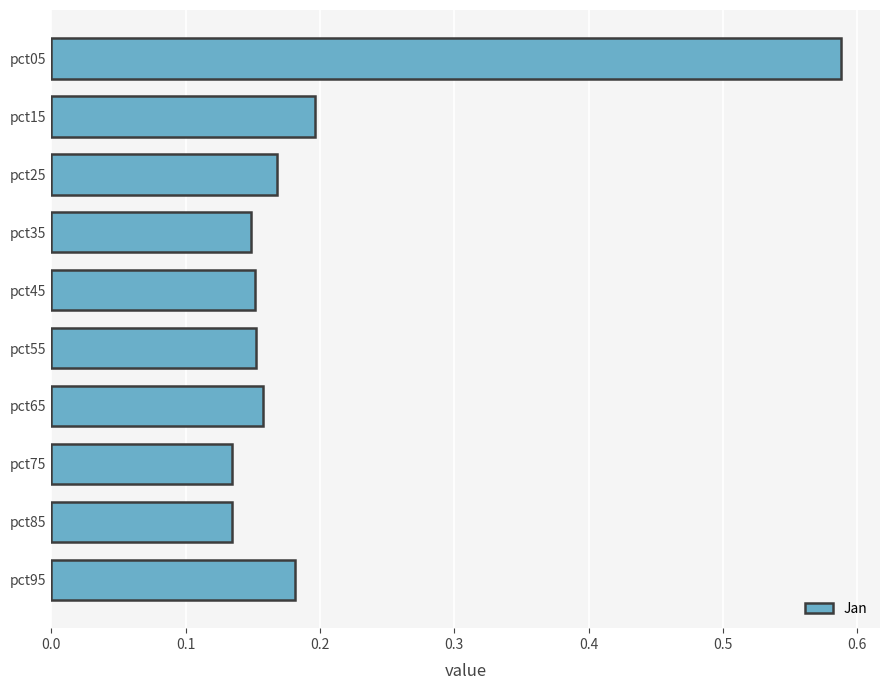

How many data points does each series have?

10